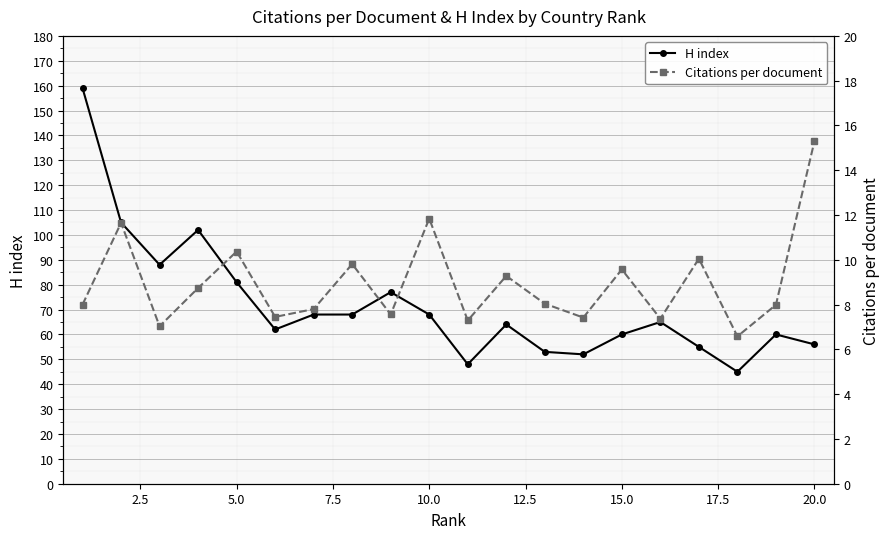

What is the lowest value of the H index series?

45